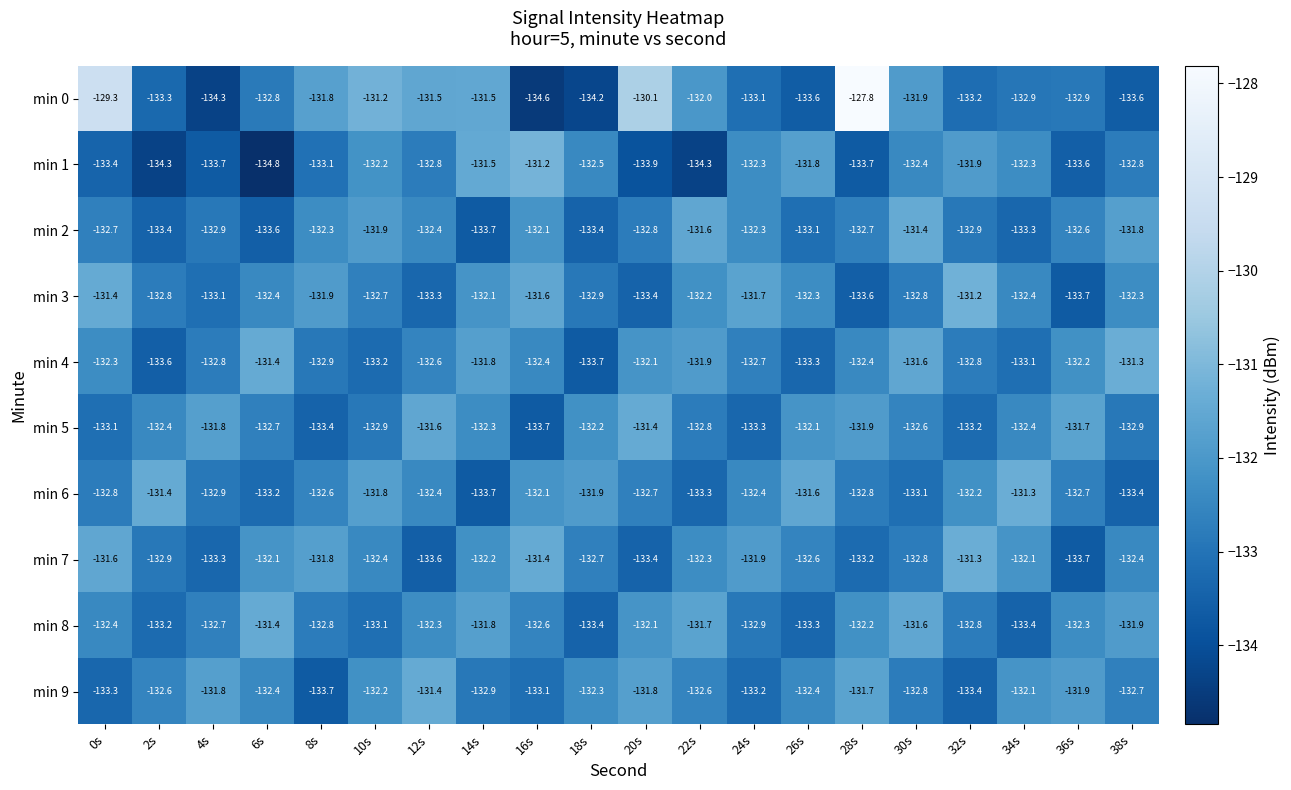

What is the spread (max minus min) of values at 34s?

2.1